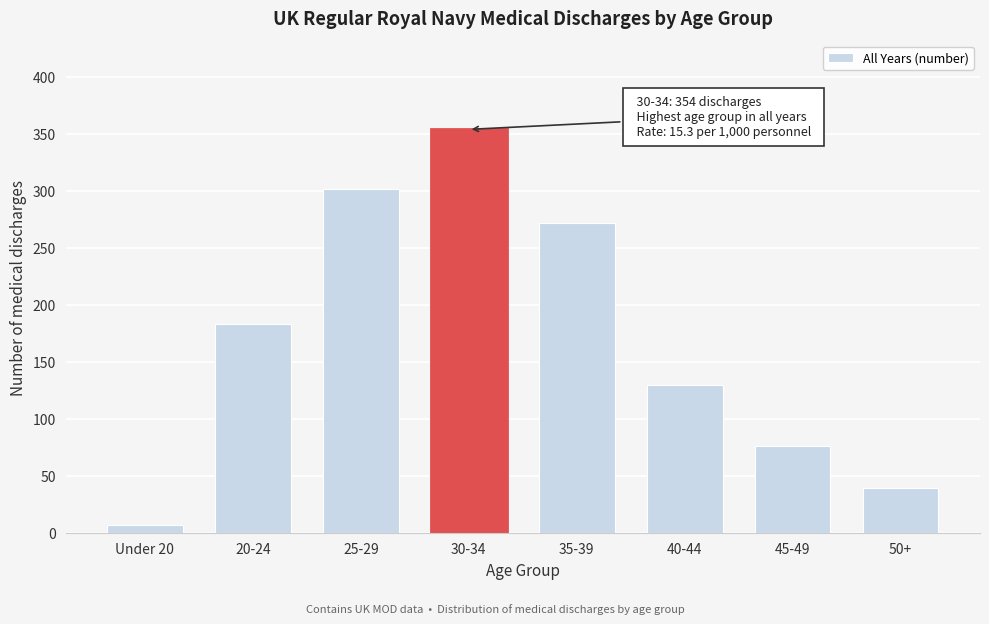

Reading left to right, what are all the values shown in this chart?

Under 20=7	20-24=183	25-29=302	30-34=354	35-39=272	40-44=130	45-49=76	50+=39